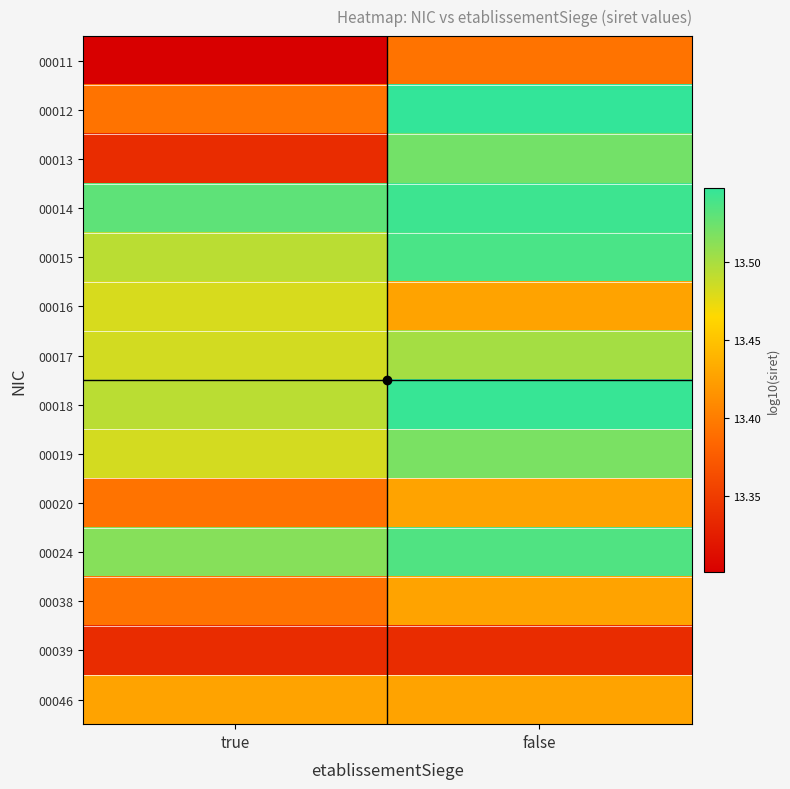

What is the total value across all series at false?

188.7